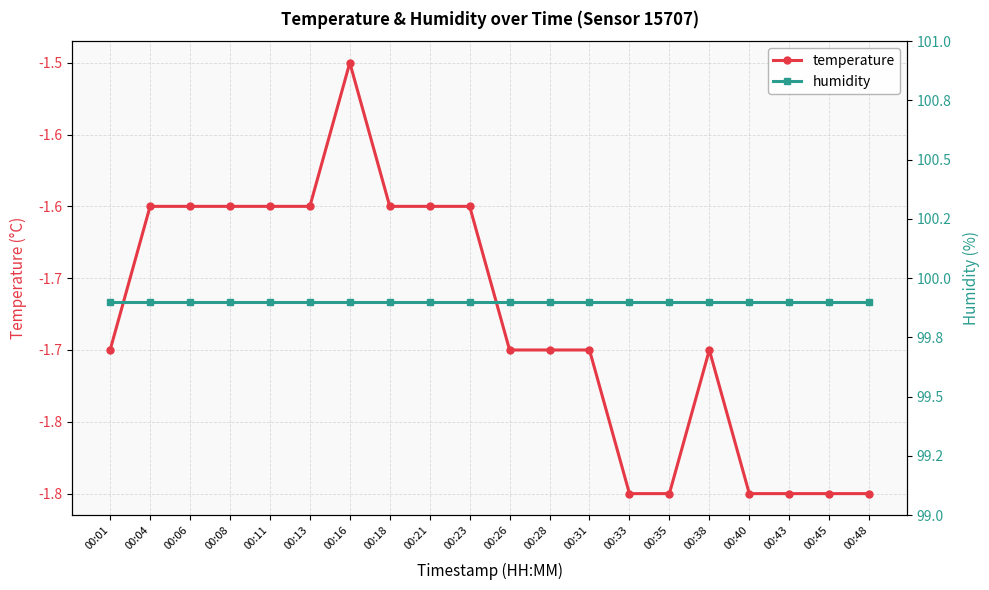

True or false: temperature and humidity intersect in this chart.

False